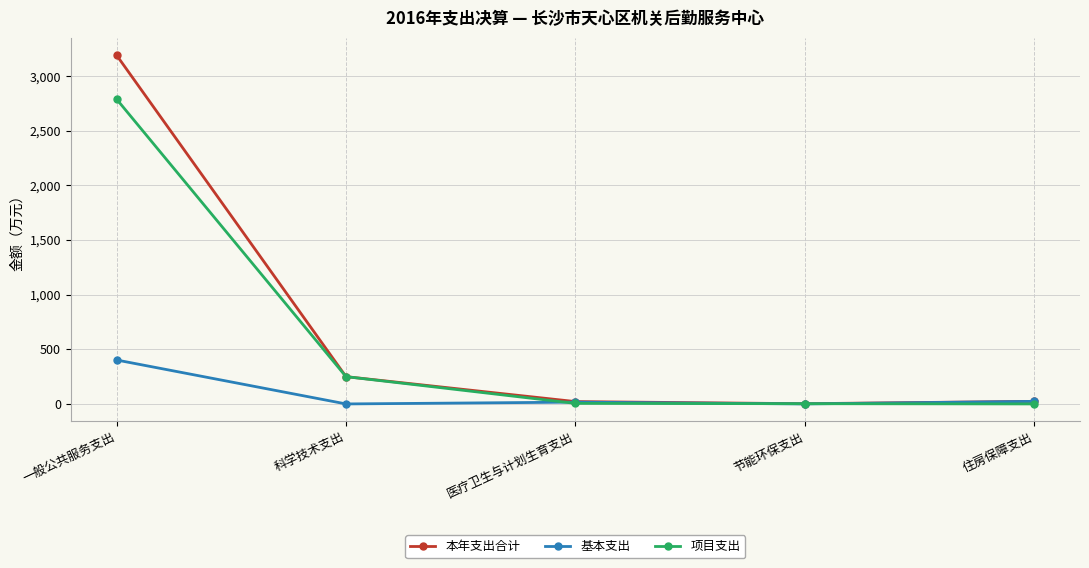

Where is 项目支出 nearest to the value 1394?

科学技术支出